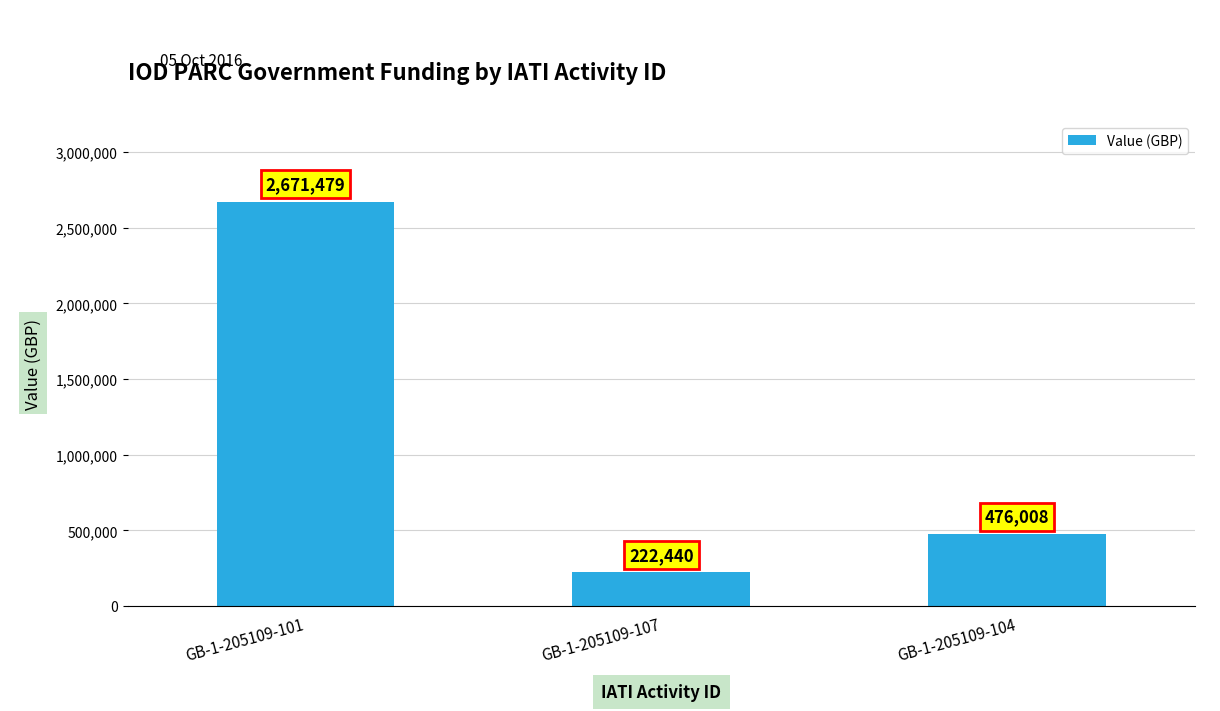

What is the greatest value displayed?

2671479